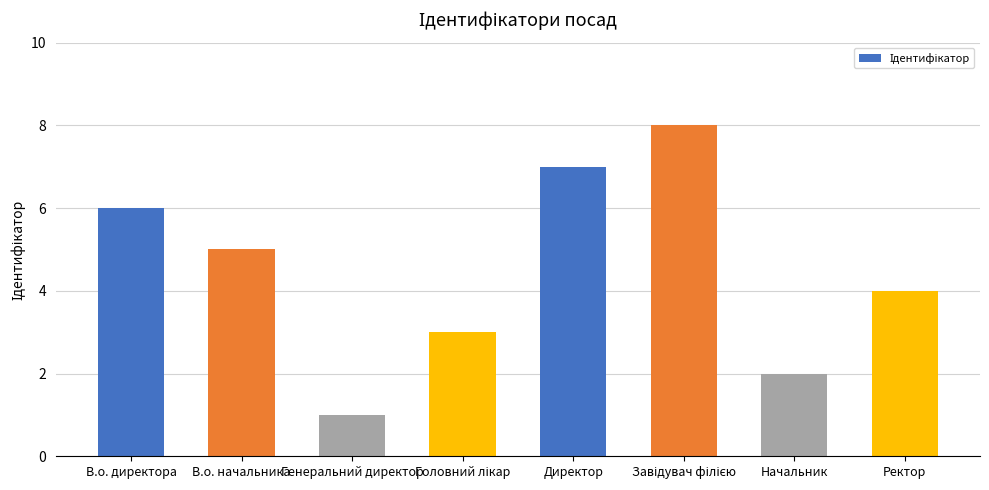

What is the label of the 2nd bar from the left?

В.о. начальника